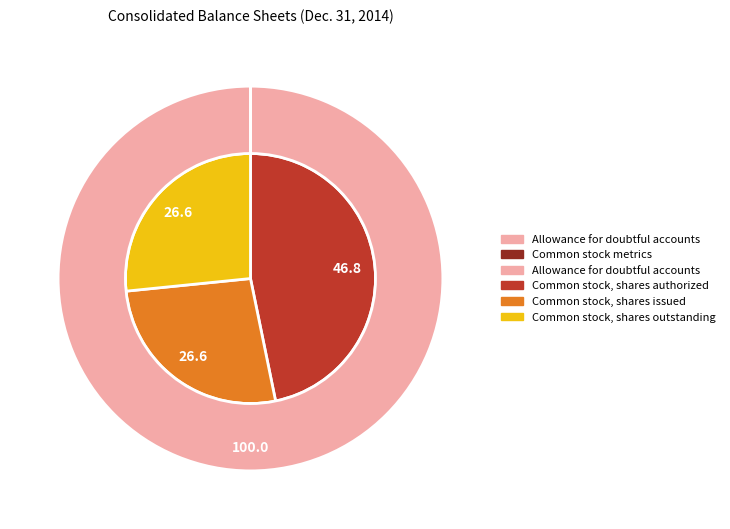

What portion of the pie excludes Common stock, shares outstanding?

73.4%